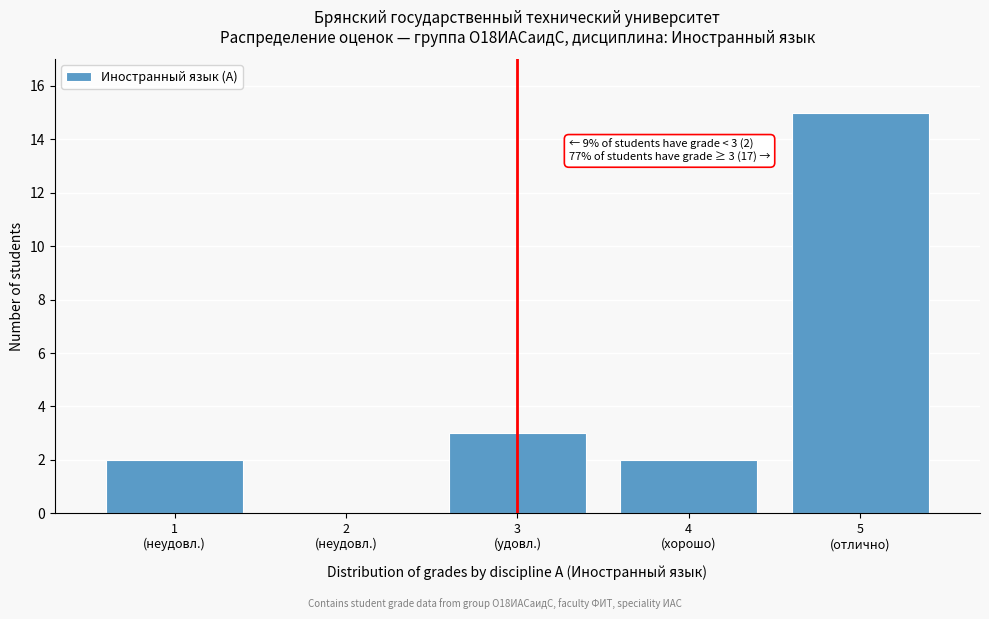

What is the sum of all values?

22